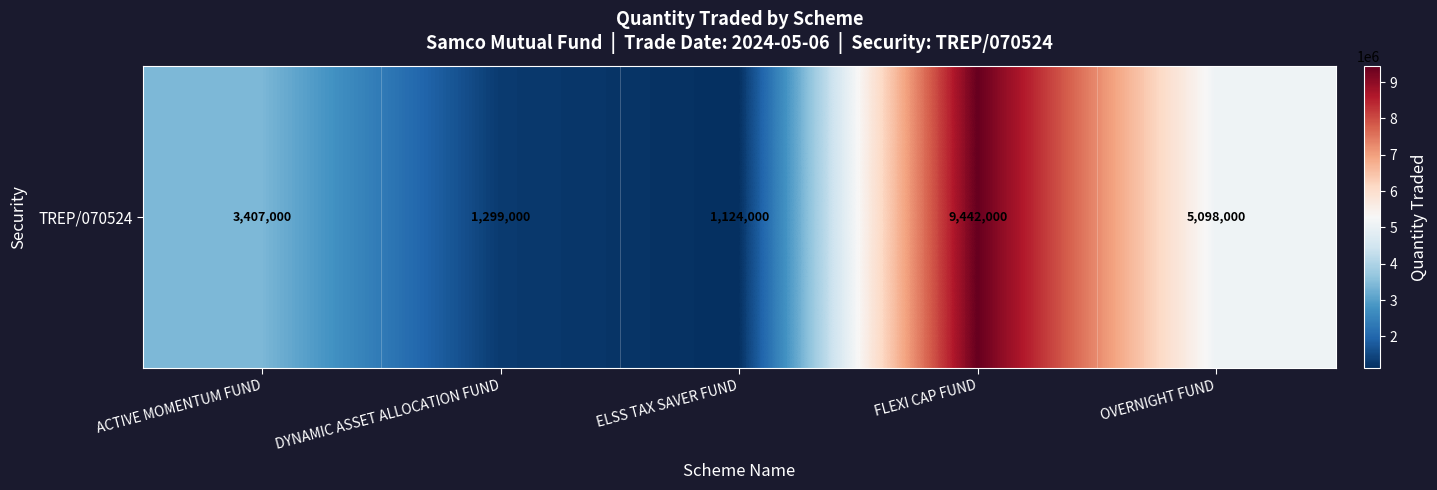

Rank the categories by value from lowest to highest.

ELSS TAX SAVER FUND, DYNAMIC ASSET ALLOCATION FUND, ACTIVE MOMENTUM FUND, OVERNIGHT FUND, FLEXI CAP FUND